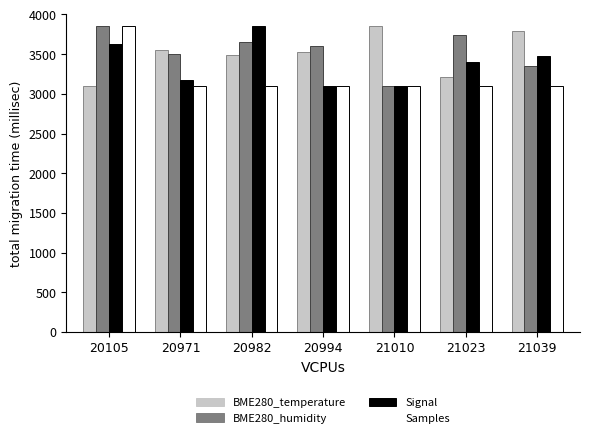

What is the lowest value of the BME280_temperature series?

3100.0